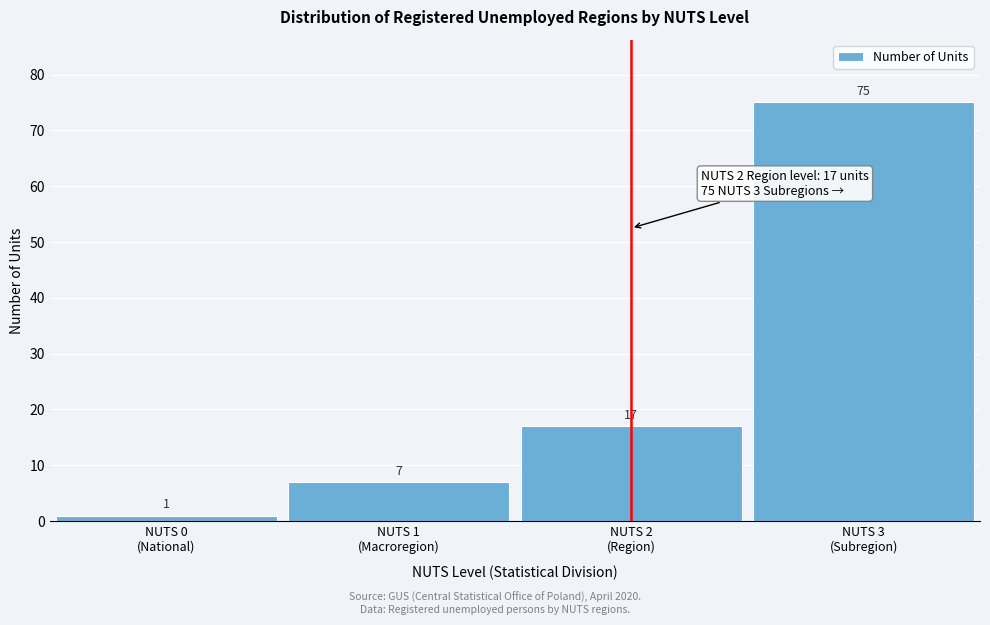

Reading right to left, what are all the values shown in this chart?

75	17	7	1